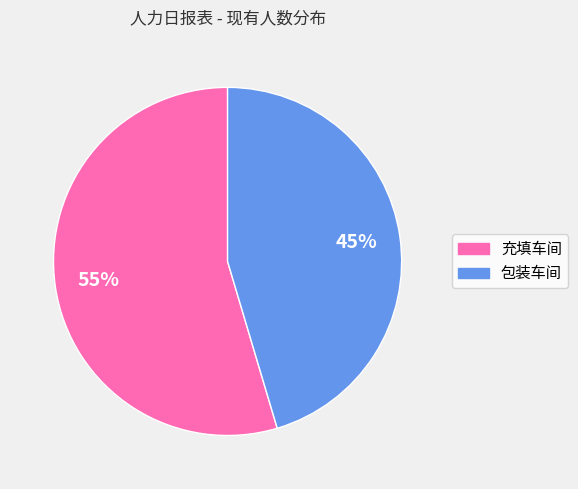

How many slices are in this pie chart?

2